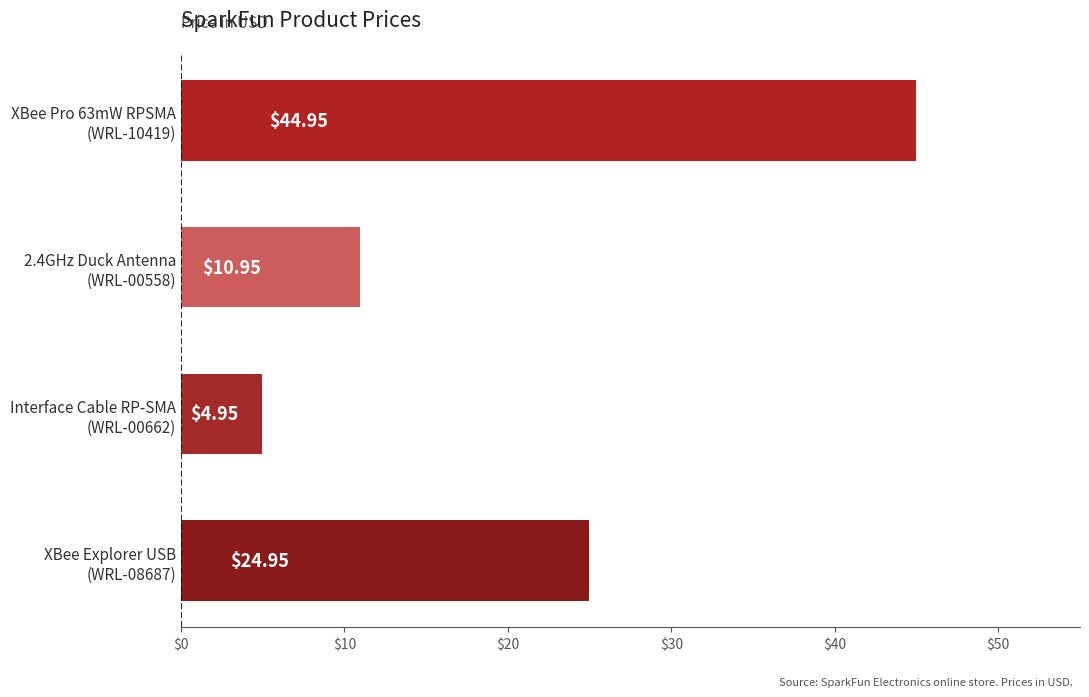

Which label corresponds to the smallest value in the chart?

Interface Cable RP-SMA
(WRL-00662)